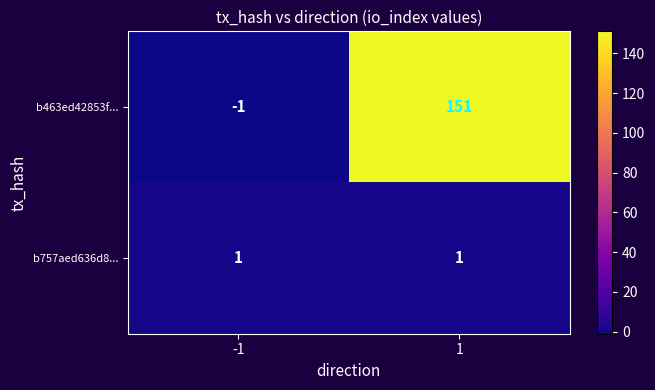

Reading left to right, what are all the values shown in this chart?

b463ed42853f...: -1	151
b757aed636d8...: 1	1